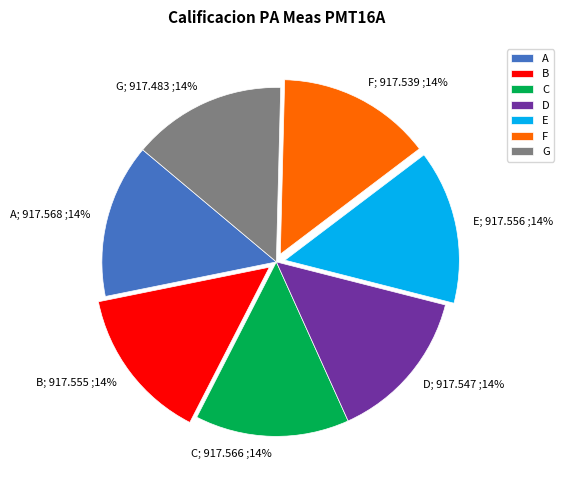

Is there any slice that represents more than half of the pie?

No